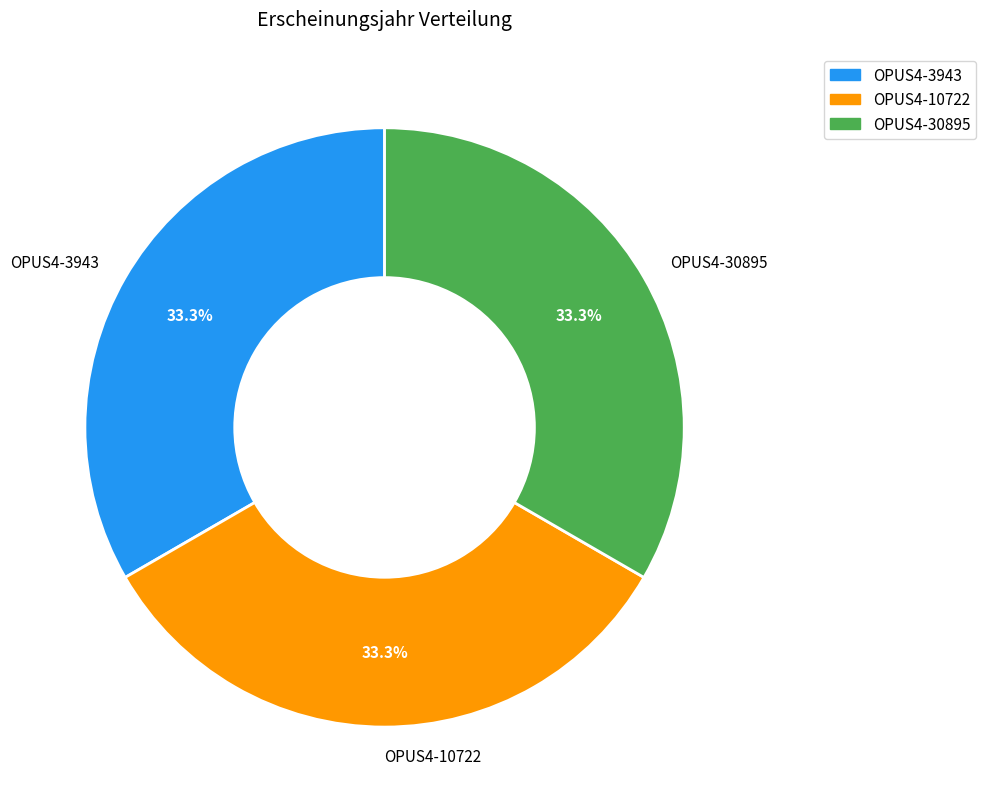

To the nearest percent, what portion does OPUS4-30895 represent?

33%